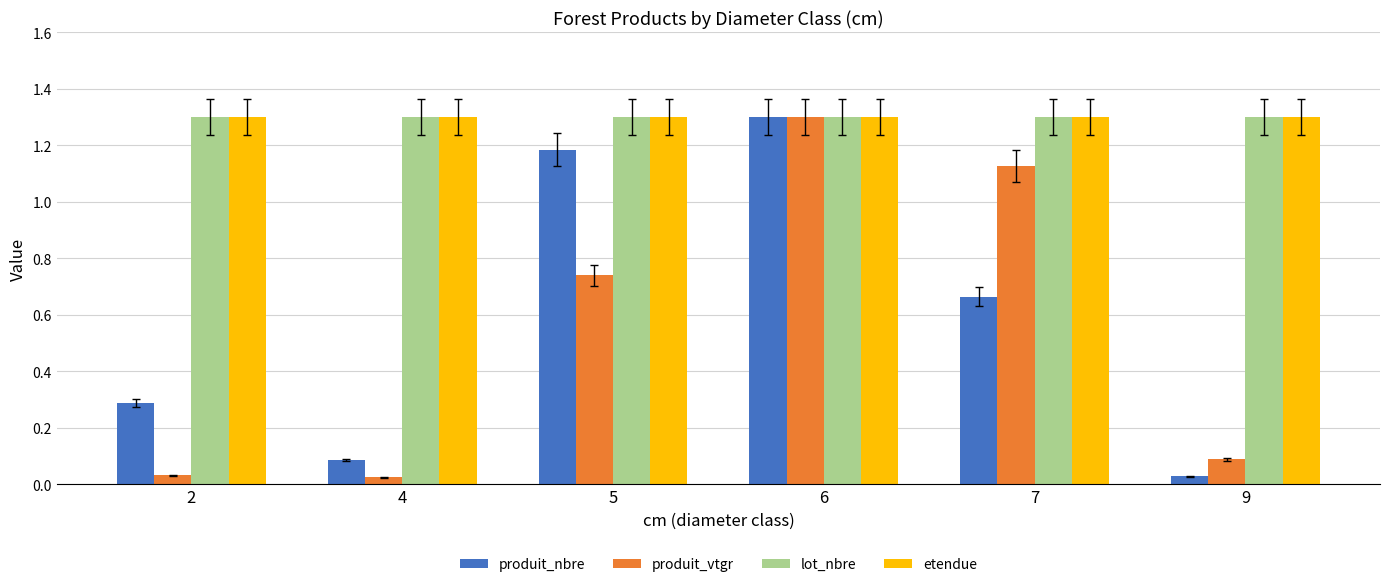

How many groups of bars are there?

6